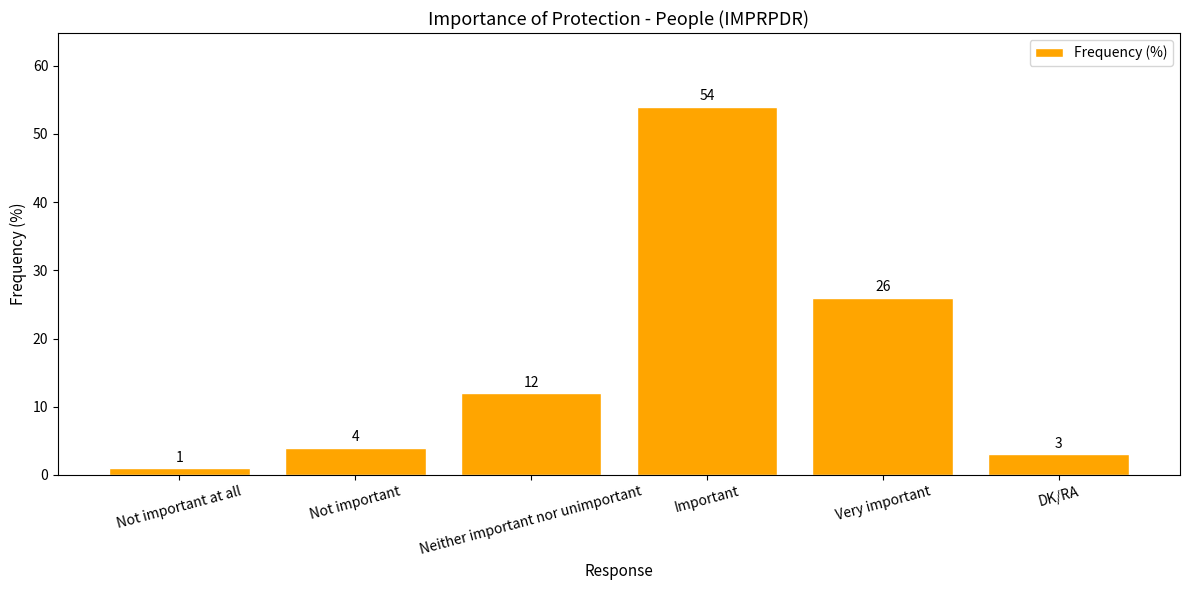

Rank the categories by value from lowest to highest.

Not important at all, DK/RA, Not important, Neither important nor unimportant, Very important, Important